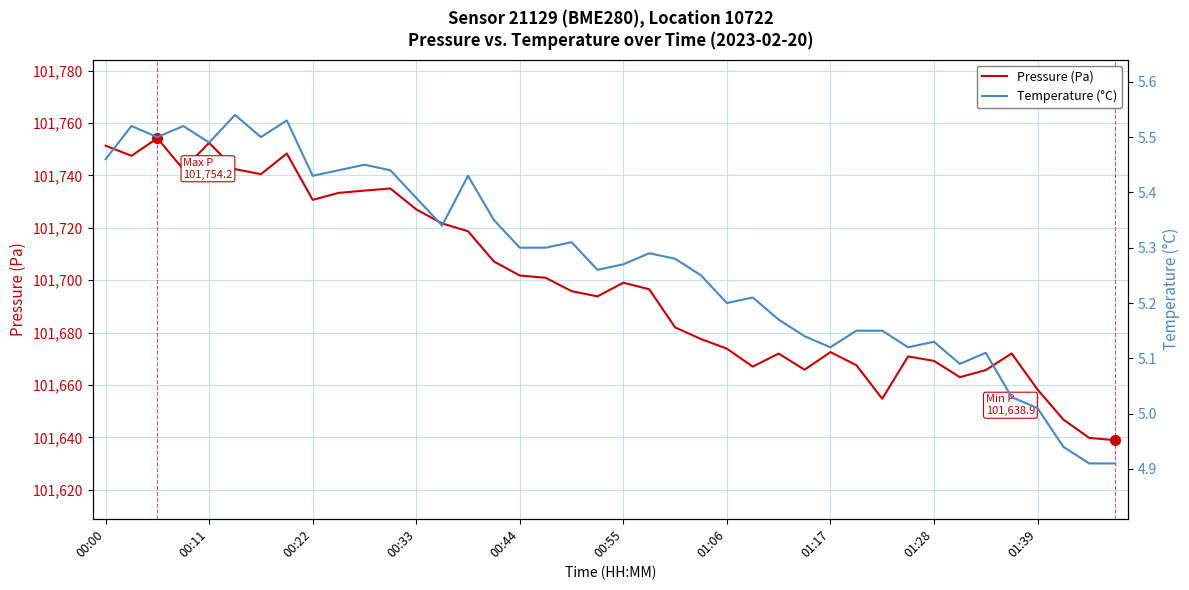

What is the highest value of the Pressure (Pa) series?

101754.2